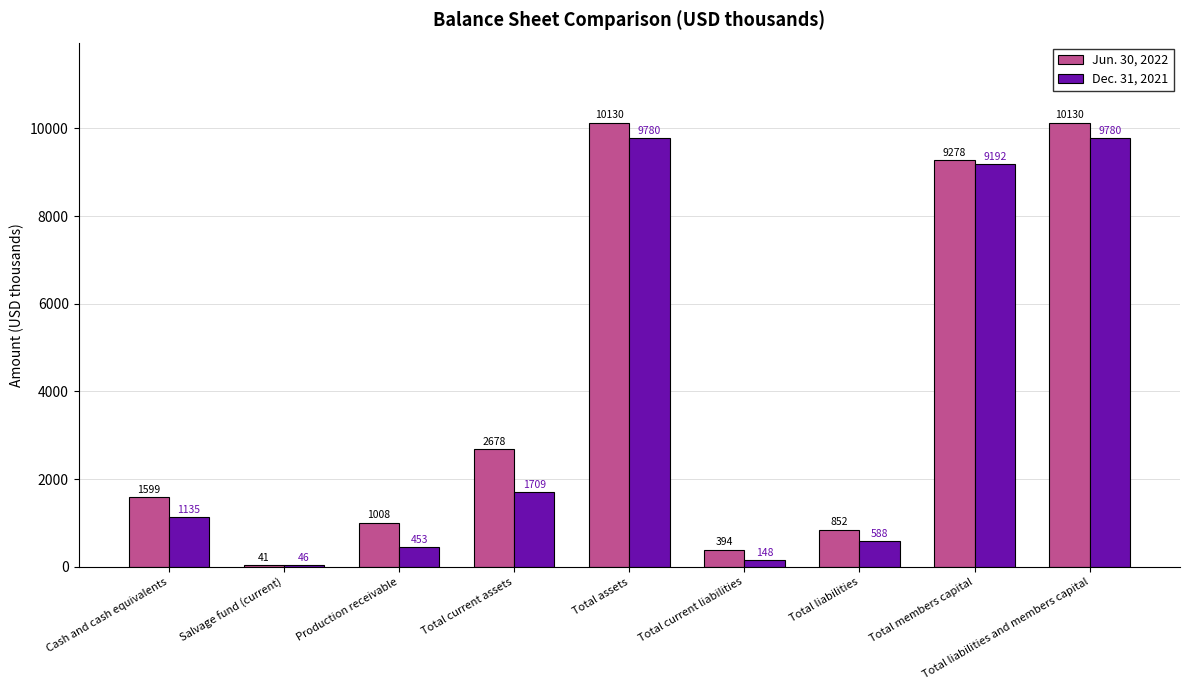

At how many categories does at least one series exceed 8699?

3